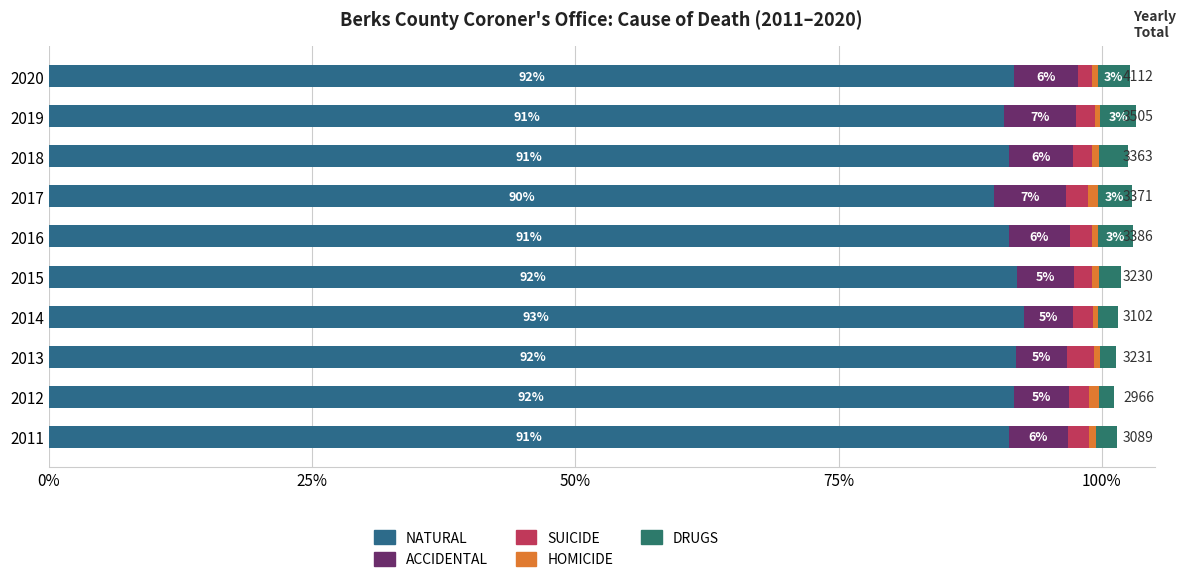

What is the sum of all NATURAL values?

913.6